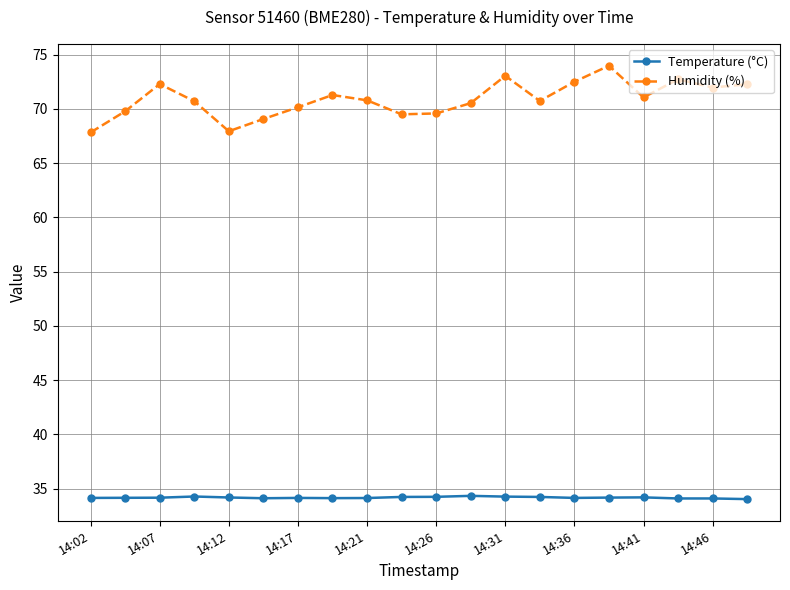

What is the difference between the maximum and minimum values in the Temperature (°C) series?

0.3